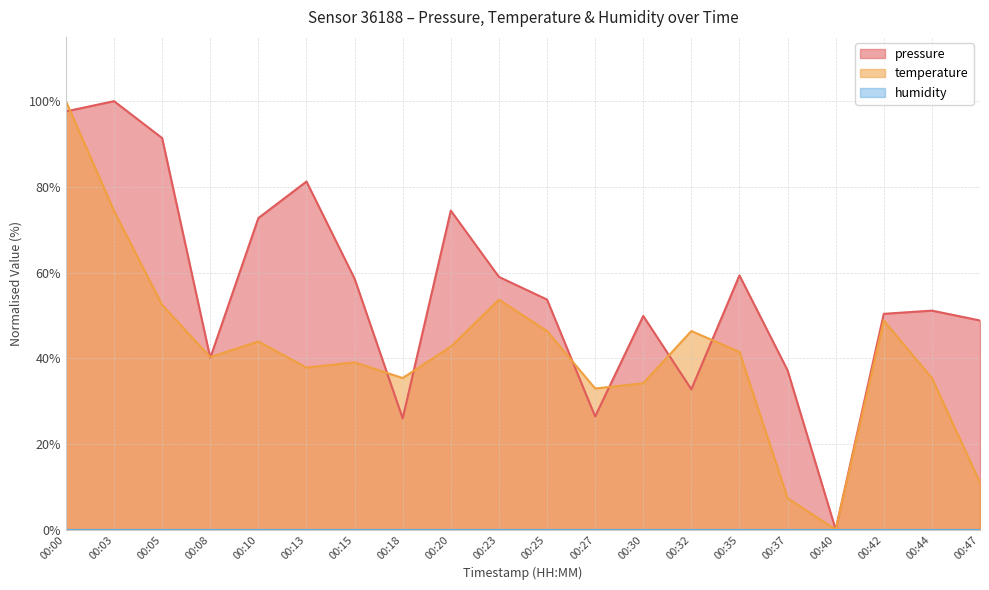

Reading right to left, what are all the values shown in this chart?

pressure: 48.8	51.1	50.4	0.0	37.2	59.3	32.7	49.9	26.4	53.7	59.0	74.4	26.0	58.6	81.2	72.7	40.1	91.4	100.0	97.6
temperature: 11.0	35.4	48.8	0.0	7.3	41.5	46.3	34.1	32.9	46.3	53.7	42.7	35.4	39.0	37.8	43.9	40.2	52.4	74.4	100.0